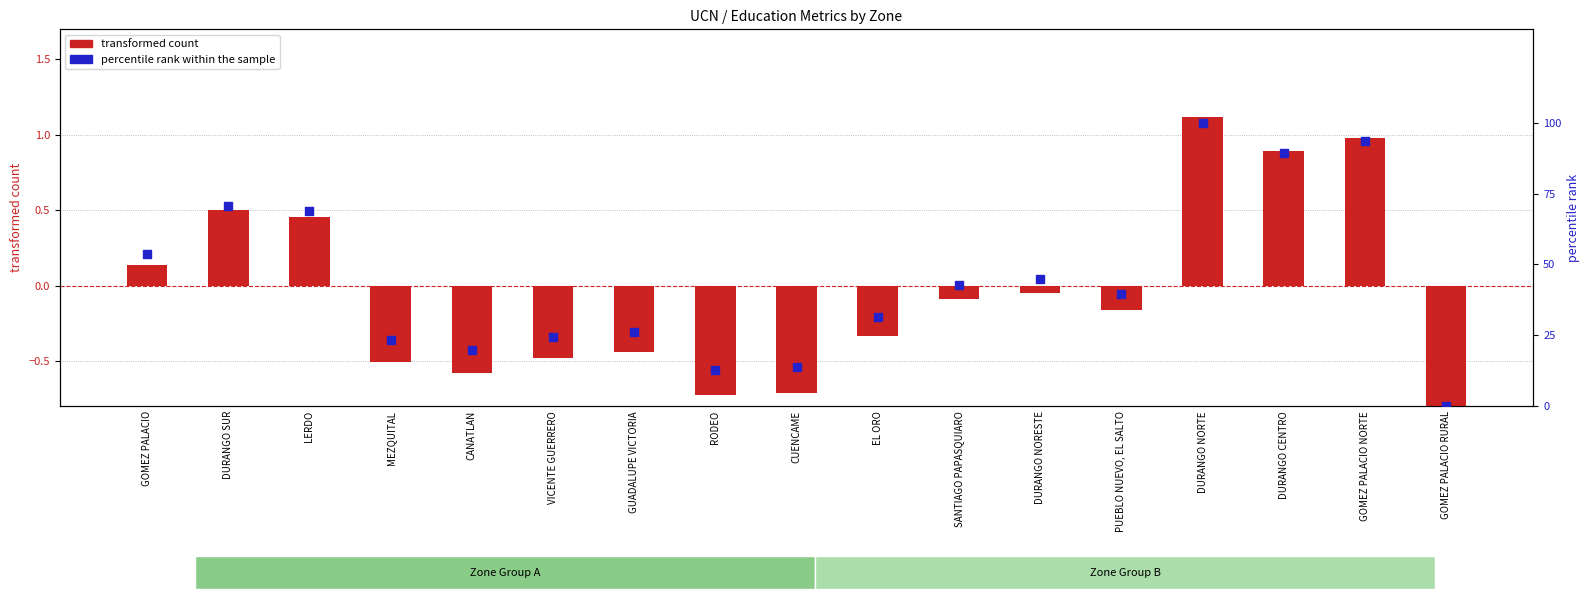

Is the value of transformed count at CUENCAME greater than the value of percentile rank within the sample at DURANGO SUR?

No